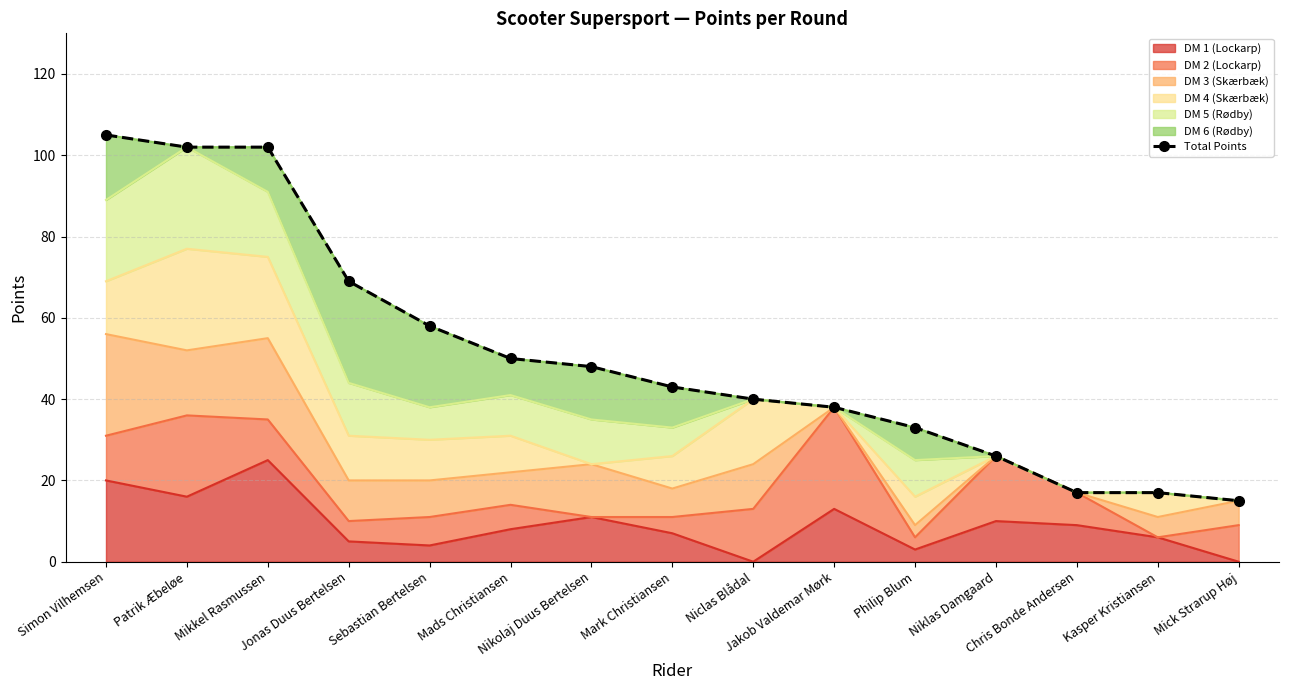

Approximately how many times larger is the value at Patrik Æbeløe compared to Sebastian Bertelsen?

1.8